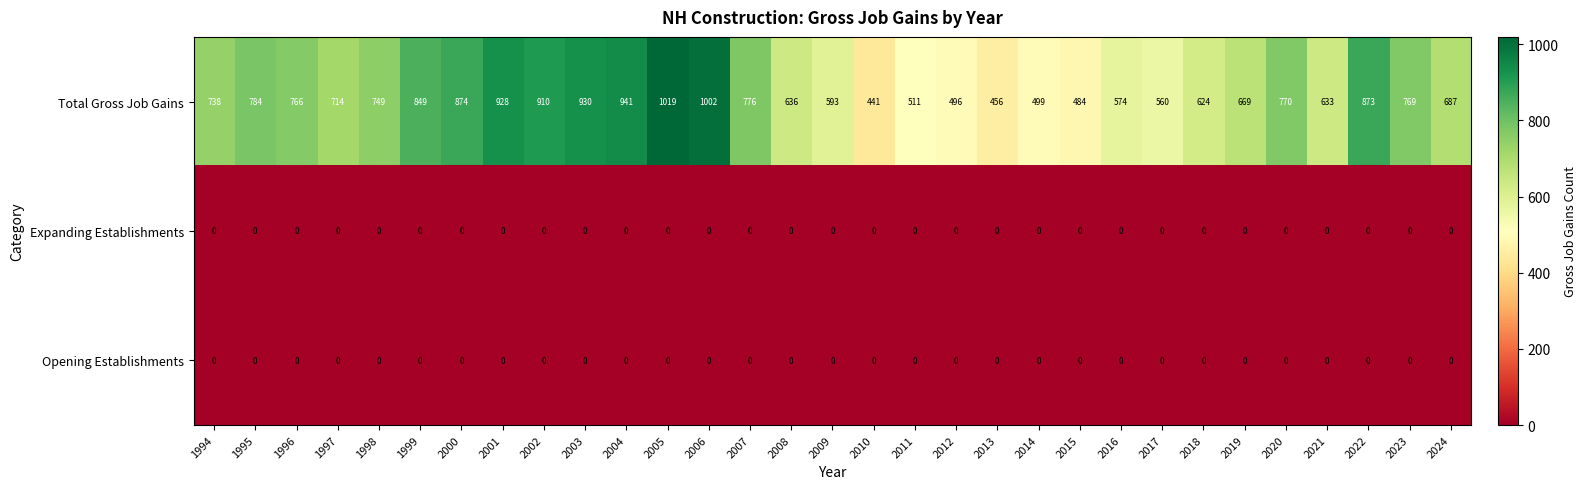

At which category does the chart reach its peak across all series?

2005